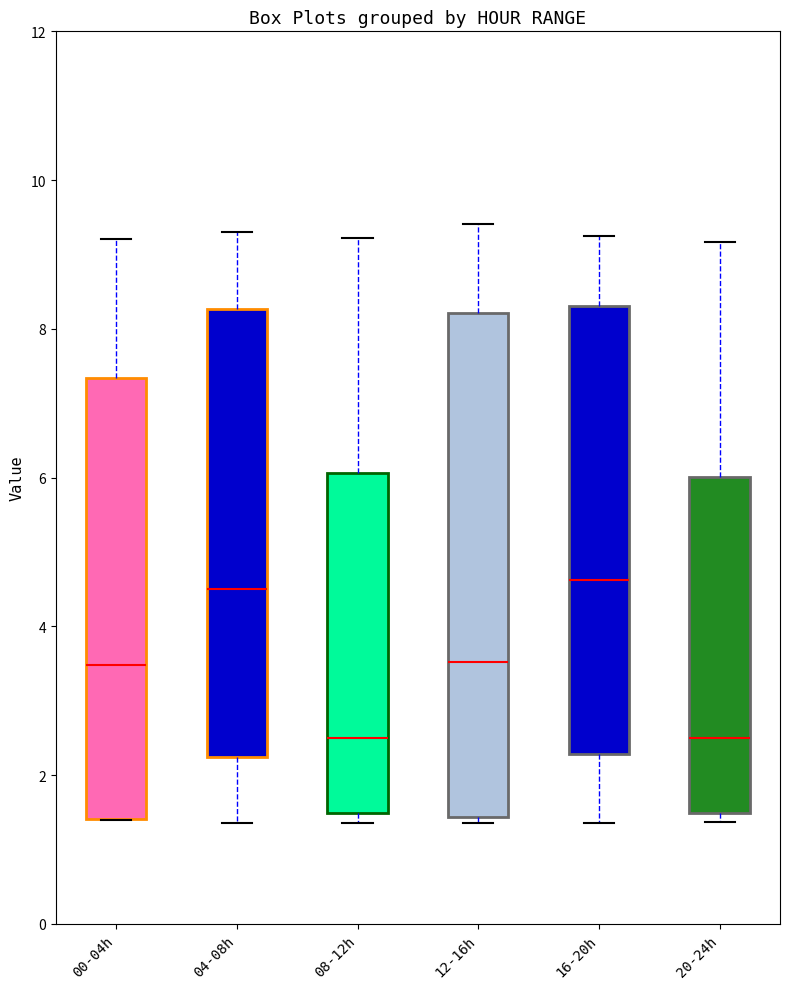

Reading left to right, read every box against the y-axis: the position of its median line, the range the box covers, and the ends of its whiskers. The values are not printed on the chart, so give them approximately, as read against the axis.

00-04h: median 3.4, box 1.4 to 7.4, whiskers 1.4 to 9.2
04-08h: median 4.6, box 2.2 to 8.2, whiskers 1.4 to 9.4
08-12h: median 2.6, box 1.4 to 6.0, whiskers 1.4 (just below the box's lower edge) to 9.2
12-16h: median 3.6, box 1.4 to 8.2, whiskers 1.4 (just below the box's lower edge) to 9.4
16-20h: median 4.6, box 2.2 to 8.4, whiskers 1.4 to 9.2
20-24h: median 2.4, box 1.4 to 6.0, whiskers 1.4 (just below the box's lower edge) to 9.2